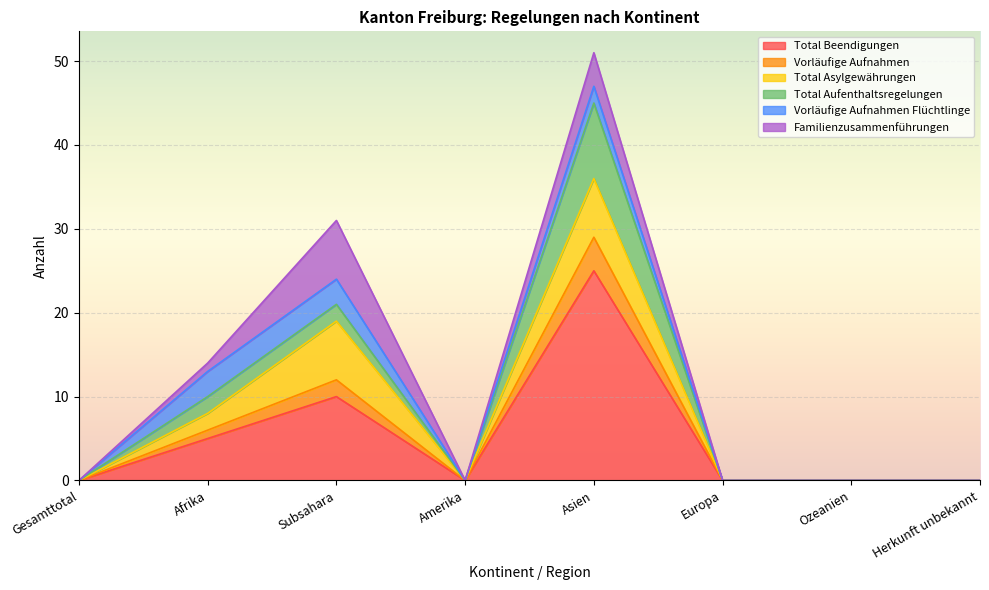

Is it true that Vorläufige Aufnahmen equals 26 at Amerika?

False